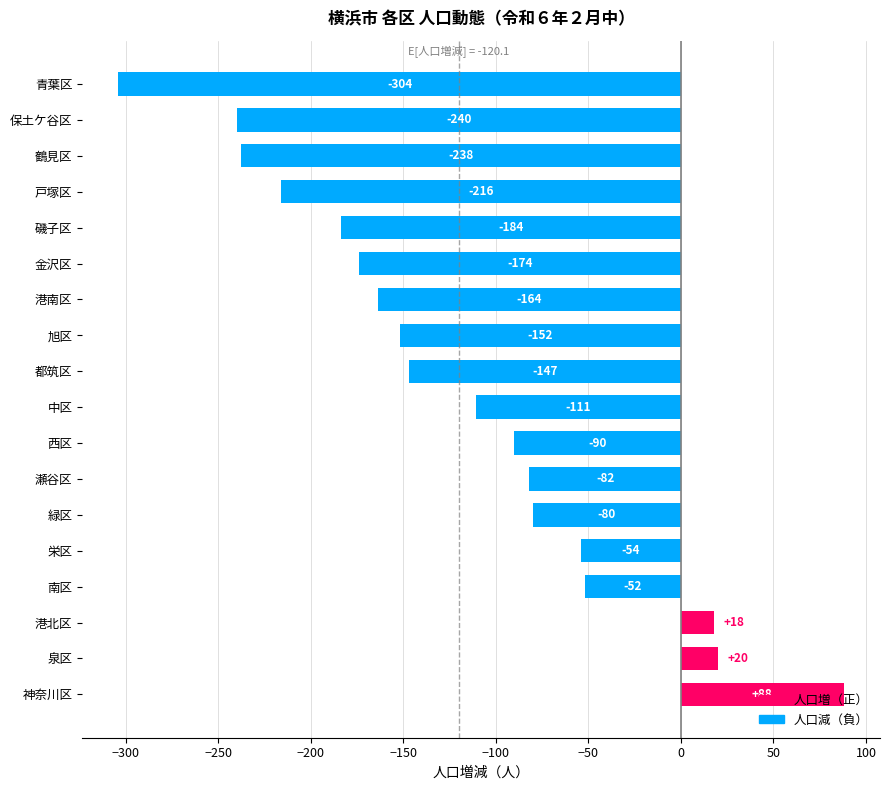

Does the chart contain any negative values?

Yes